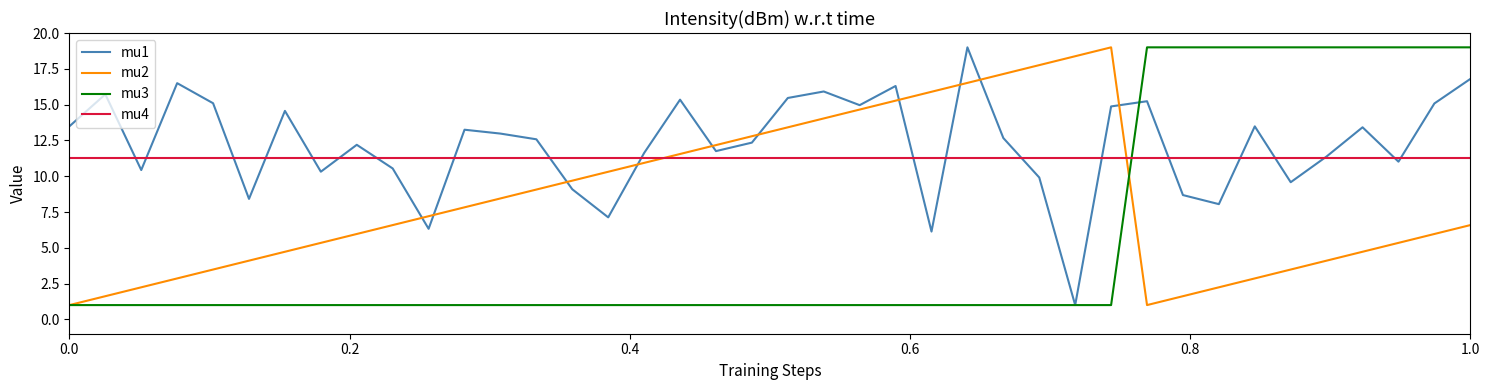

What is the smallest value displayed?

1.0